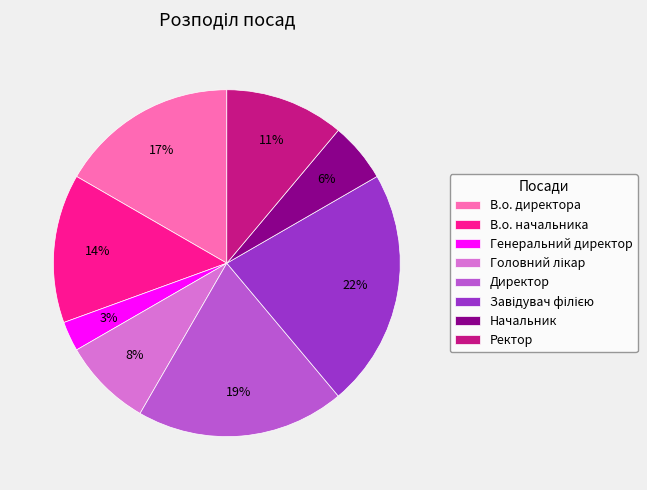

What percentage is the В.о. директора slice, to the nearest percent?

17%